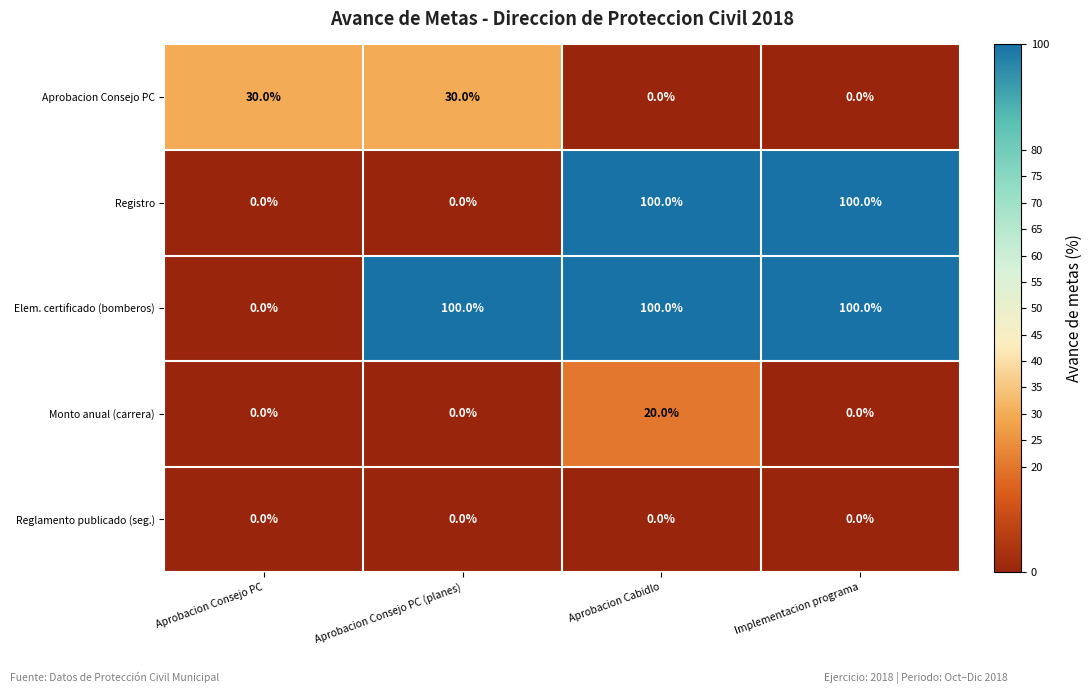

What is the maximum value for Aprobacion Consejo PC?

30